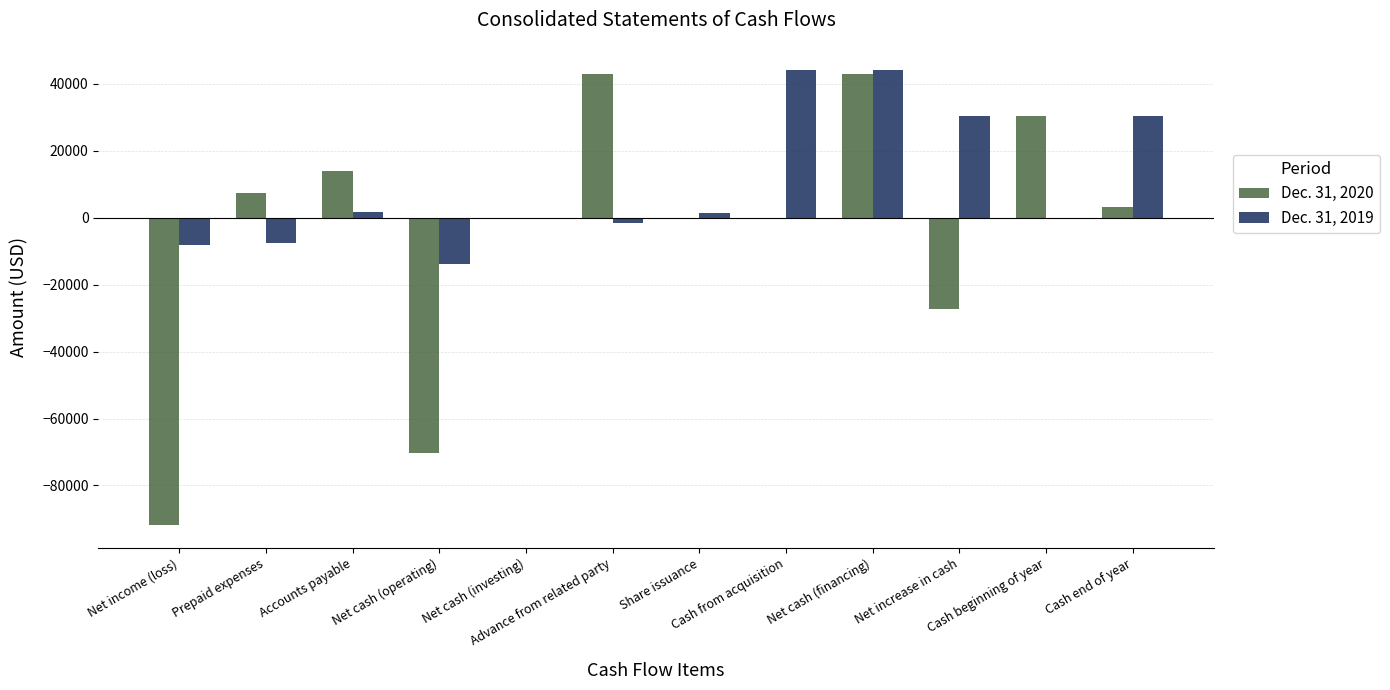

Which series has the largest range (max minus min)?

Dec. 31, 2020